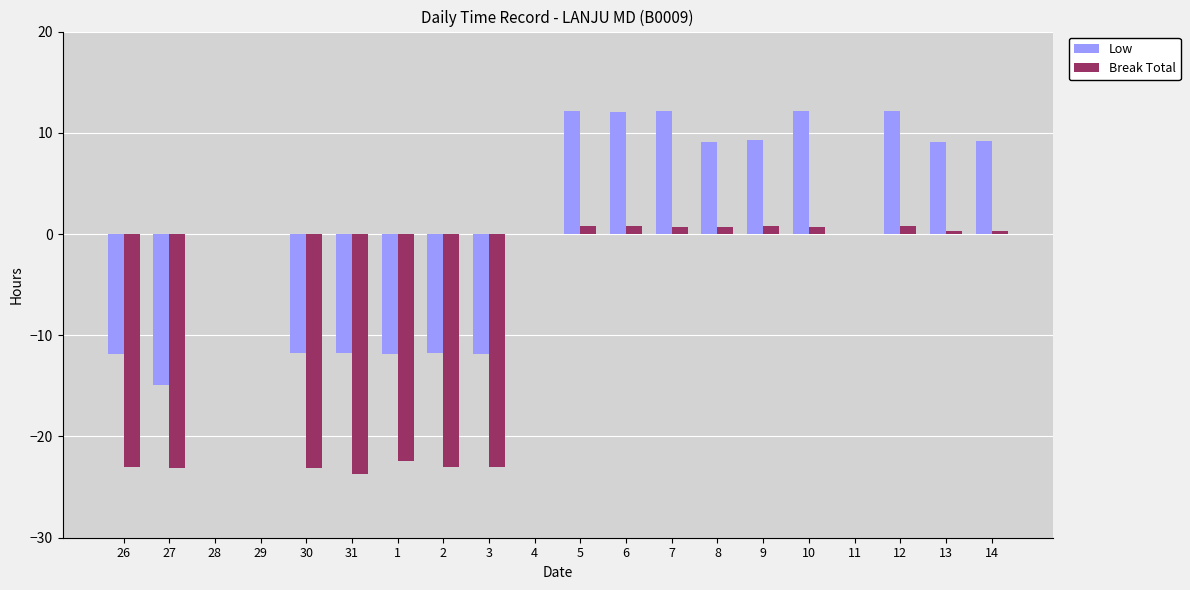

Is the value of Low at 12 greater than the value of Break Total at 6?

Yes